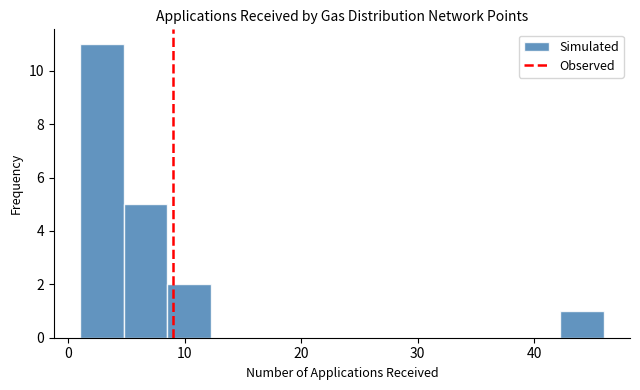

Around what value on the x-axis is the tallest bar? Give the approximate position of its centre, as read against the axis.

3